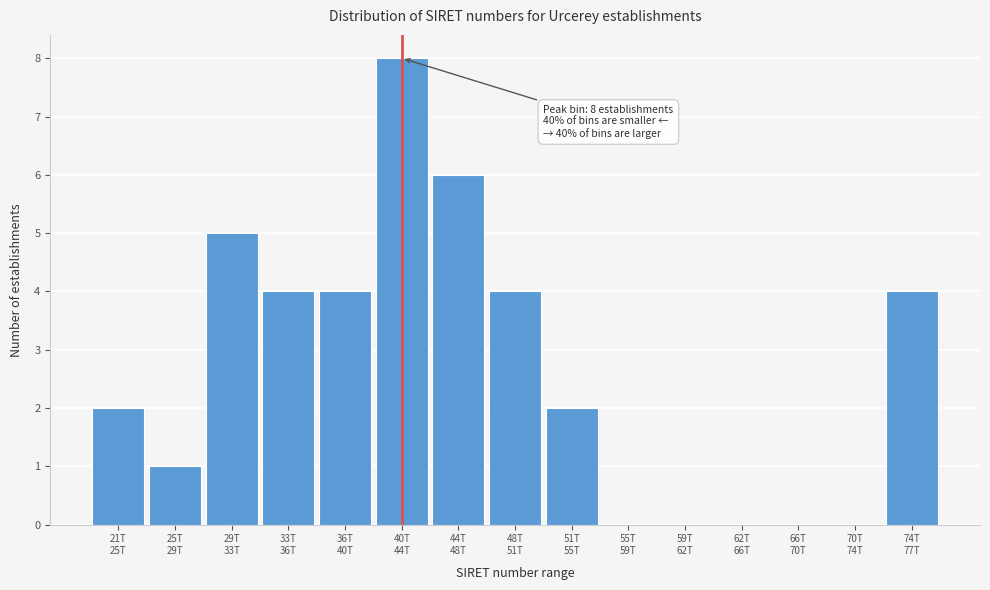

What is the maximum value shown in the chart?

8